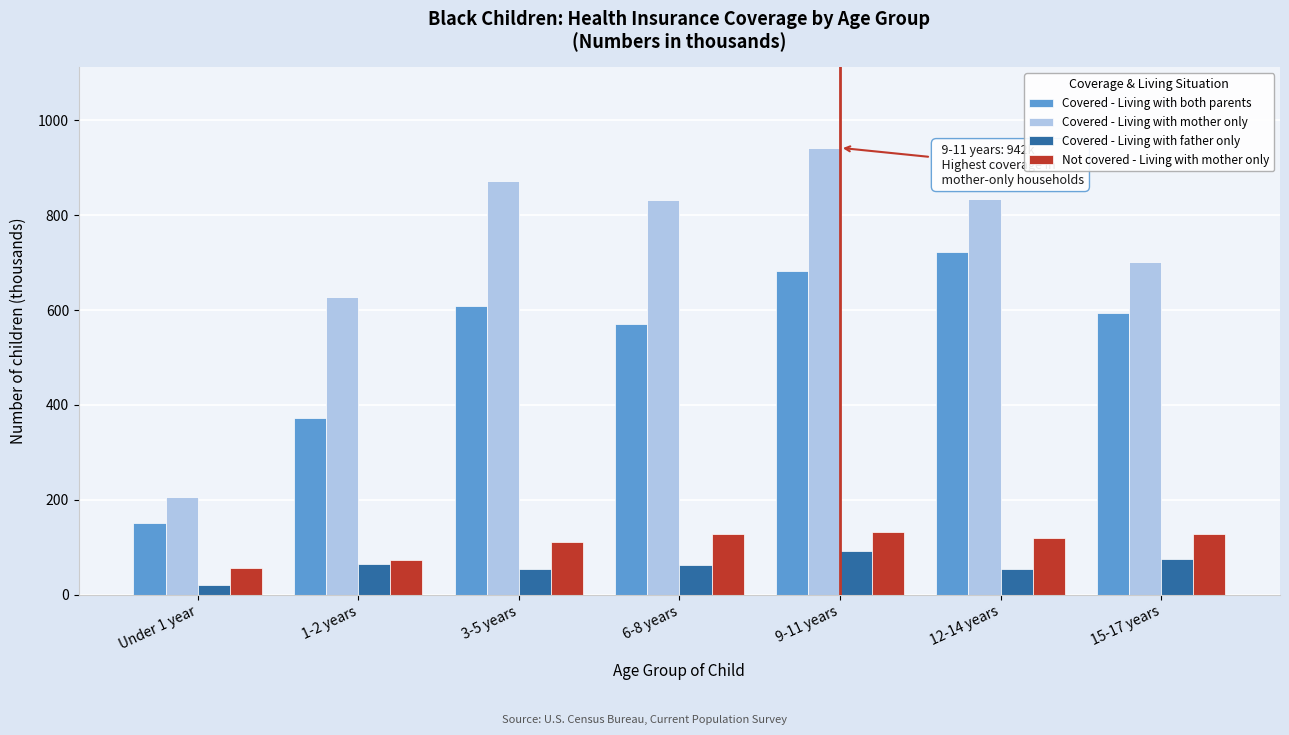

Read the Covered - Living with both parents value at 1-2 years.

373